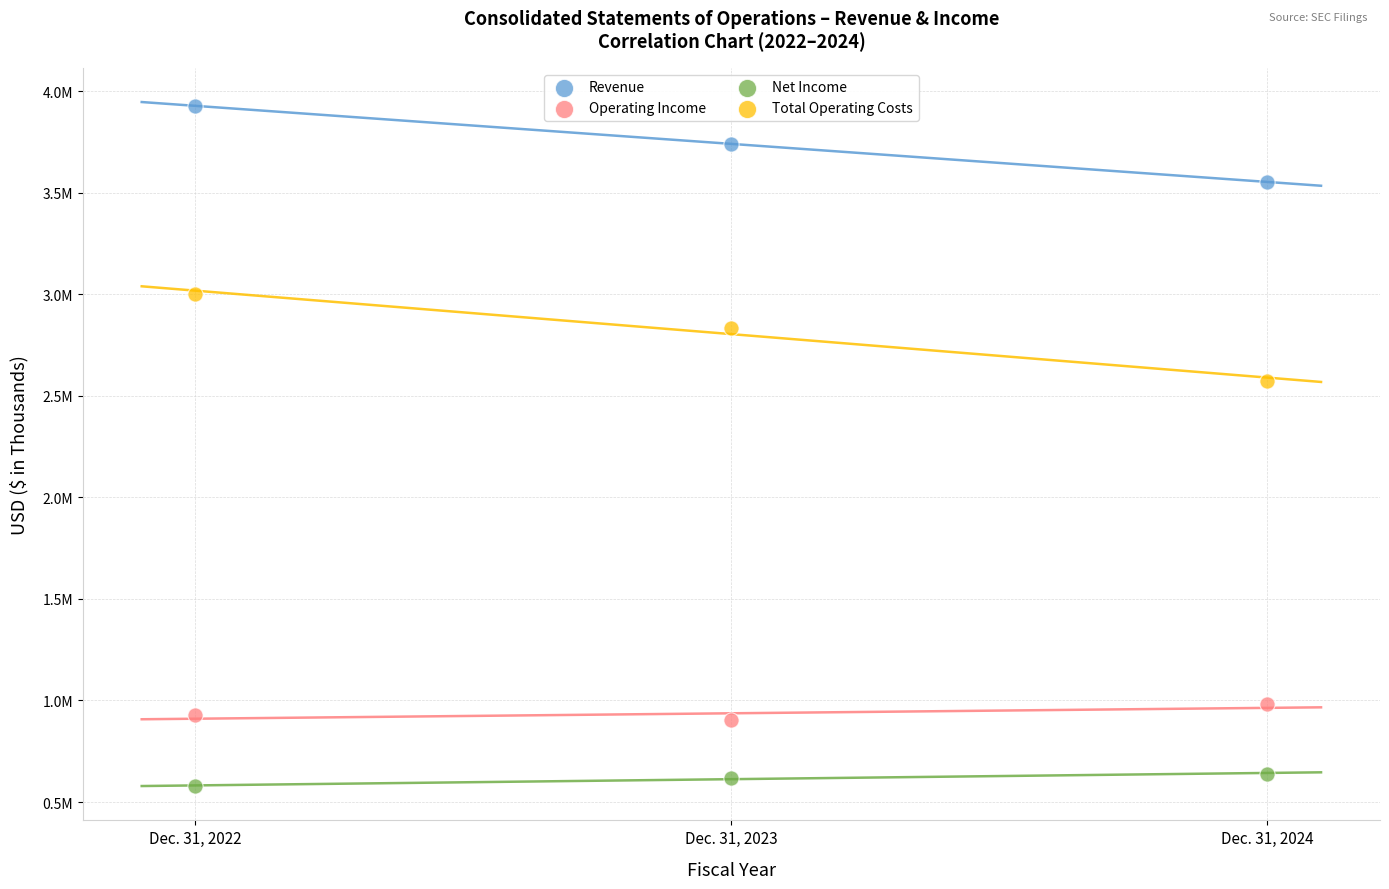

What are all the series names shown in the legend?

Revenue, Operating Income, Net Income, Total Operating Costs